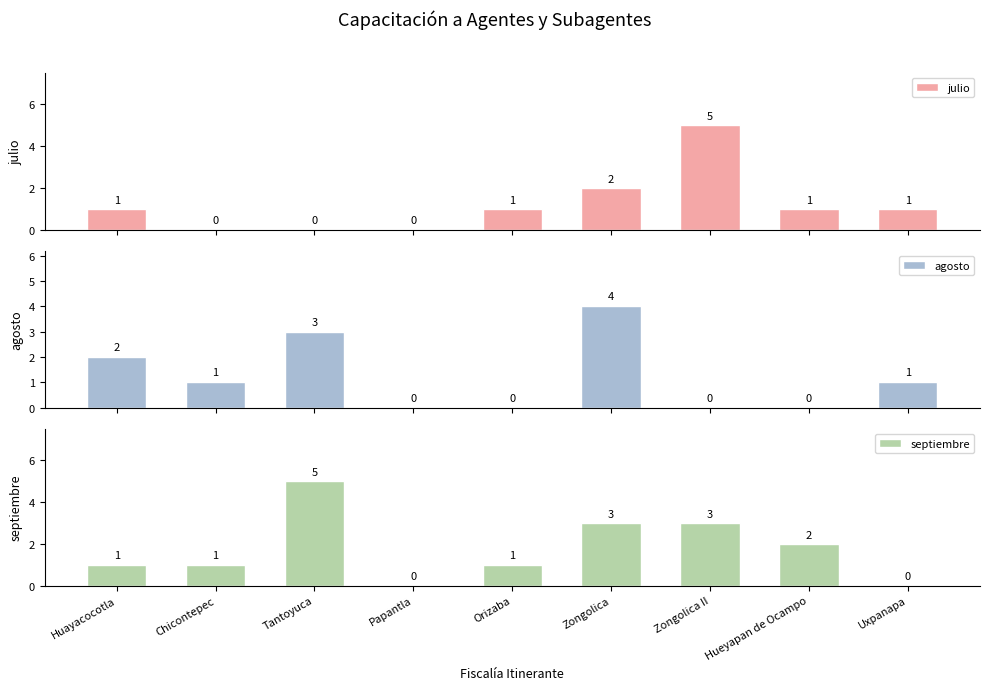

What is the label of the 8th bar from the right?

Chicontepec